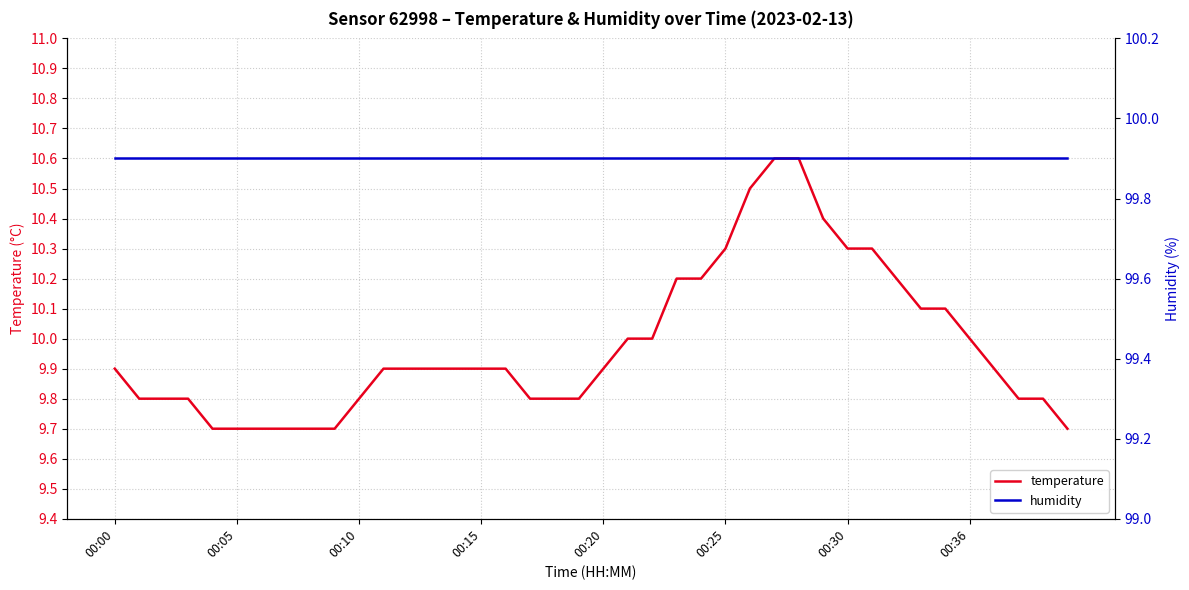

What is the maximum value for temperature?

10.6